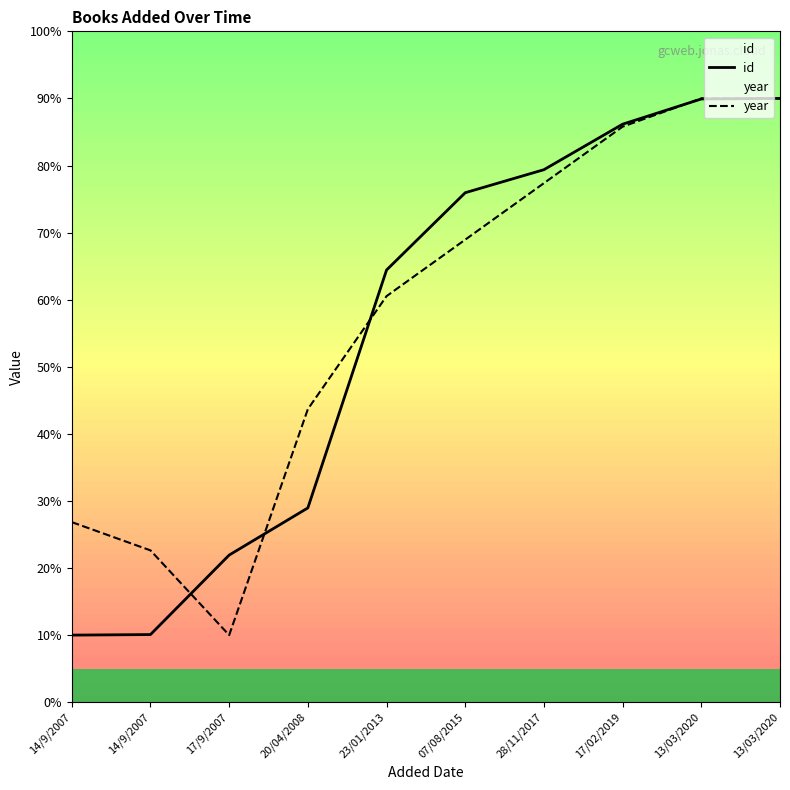

True or false: year has a value of 134.0 at 13/03/2020.

False